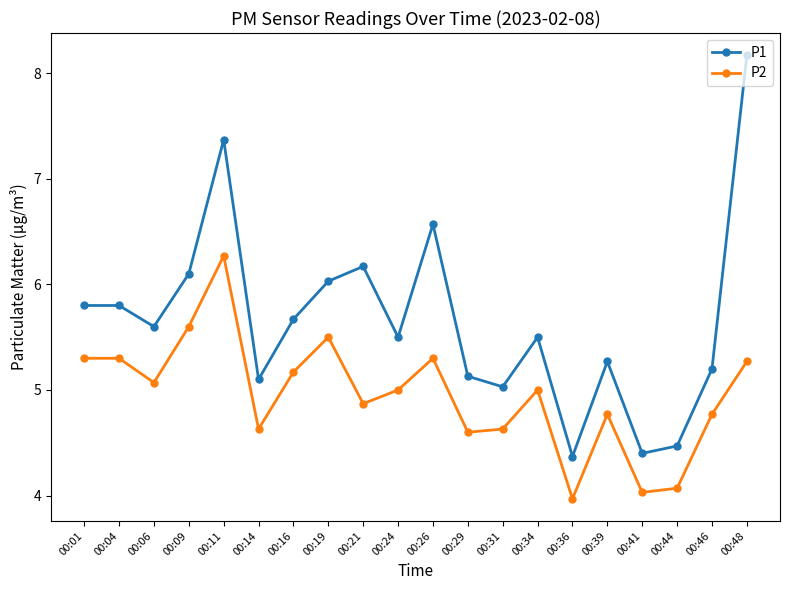

Reading left to right, extract all data points from this chart.

P1: 00:01=5.8	00:04=5.8	00:06=5.6	00:09=6.1	00:11=7.4	00:14=5.1	00:16=5.7	00:19=6.0	00:21=6.2	00:24=5.5	00:26=6.6	00:29=5.1	00:31=5.0	00:34=5.5	00:36=4.4	00:39=5.3	00:41=4.4	00:44=4.5	00:46=5.2	00:48=8.2
P2: 00:01=5.3	00:04=5.3	00:06=5.1	00:09=5.6	00:11=6.3	00:14=4.6	00:16=5.2	00:19=5.5	00:21=4.9	00:24=5.0	00:26=5.3	00:29=4.6	00:31=4.6	00:34=5.0	00:36=4.0	00:39=4.8	00:41=4.0	00:44=4.1	00:46=4.8	00:48=5.3